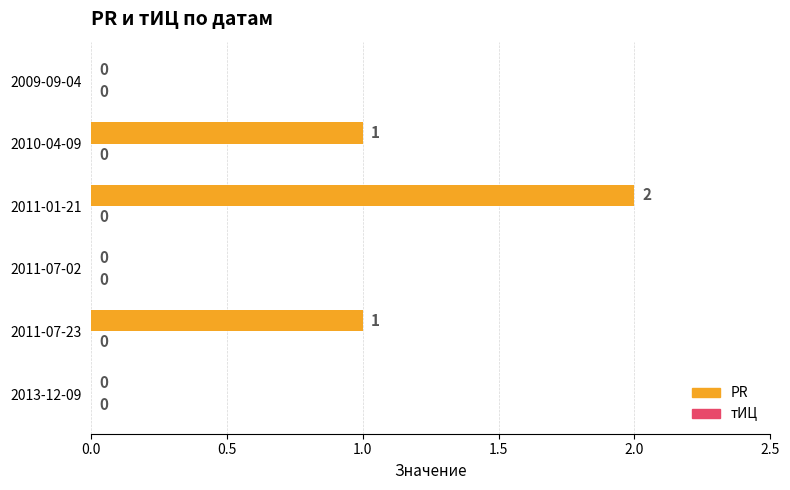

Are the bars horizontal?

Yes